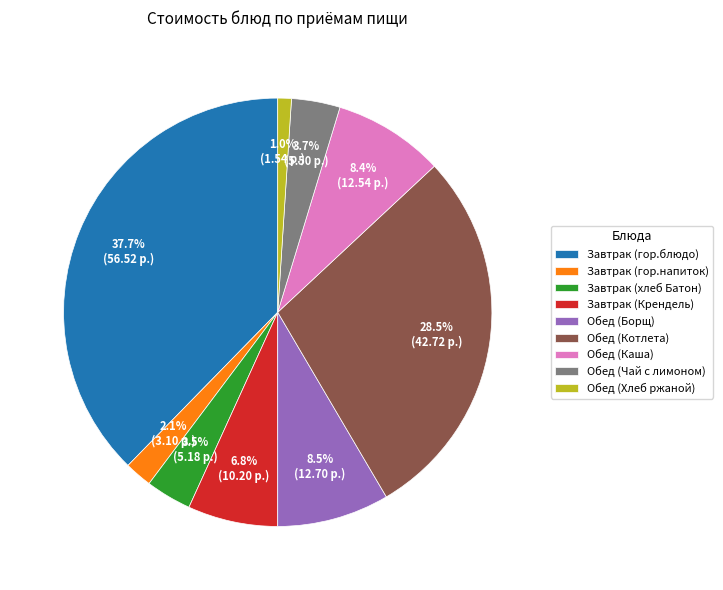

Is Обед (Котлета) the majority of the pie?

No